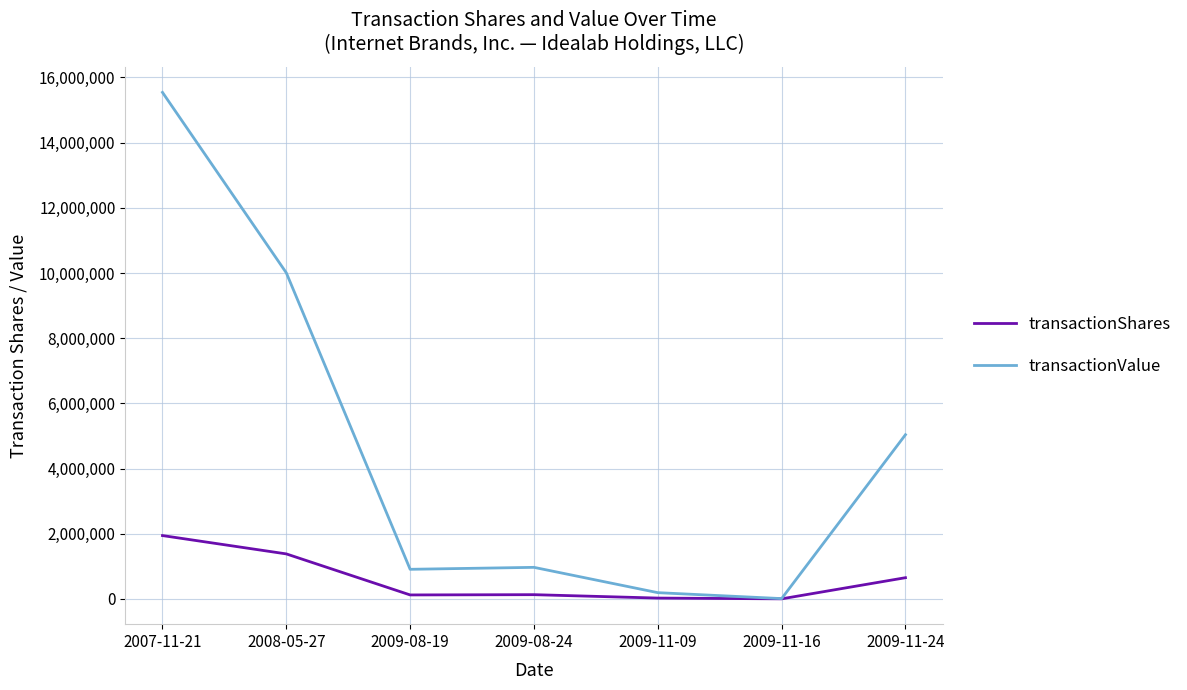

Is this an area chart (filled region under the line)?

No